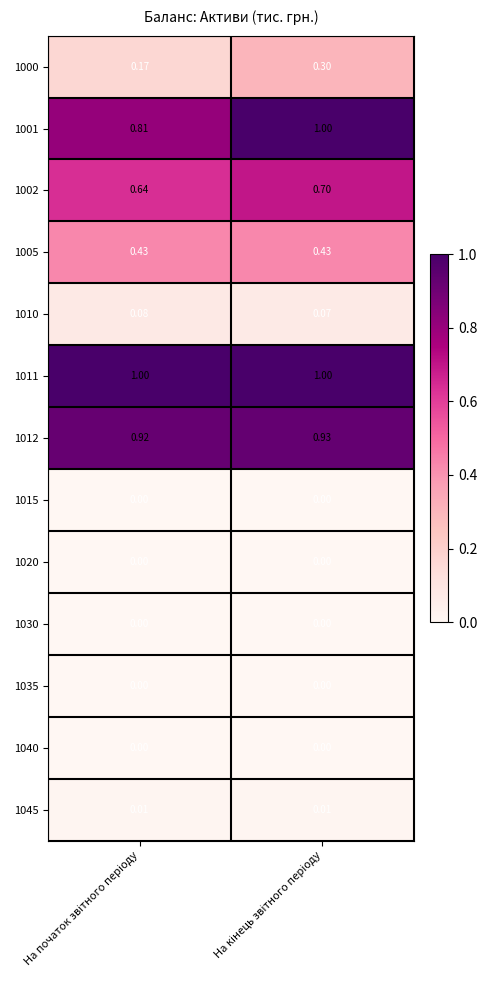

Which category has the highest value across all series?

На кінець звітного періоду